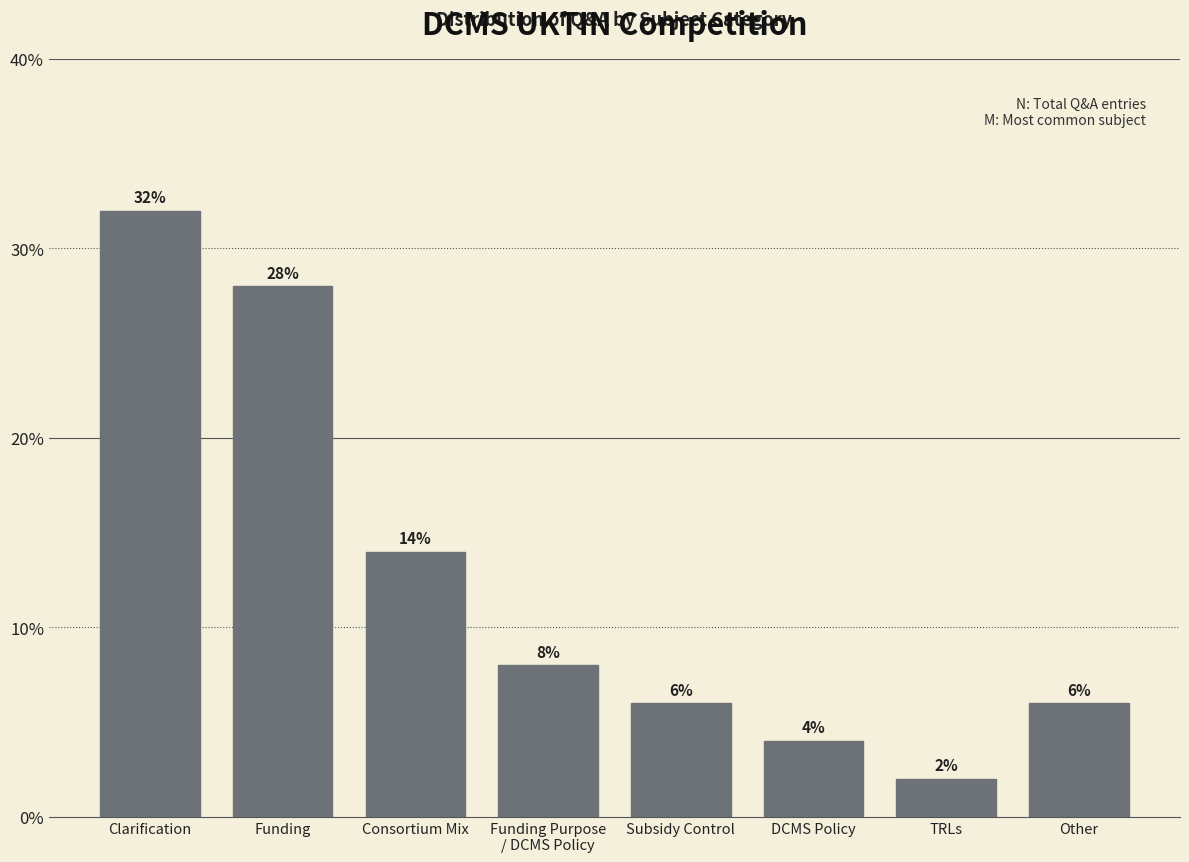

Reading right to left, transcribe all the data shown in this chart.

6.0	2.0	4.0	6.0	8.0	14.0	28.0	32.0